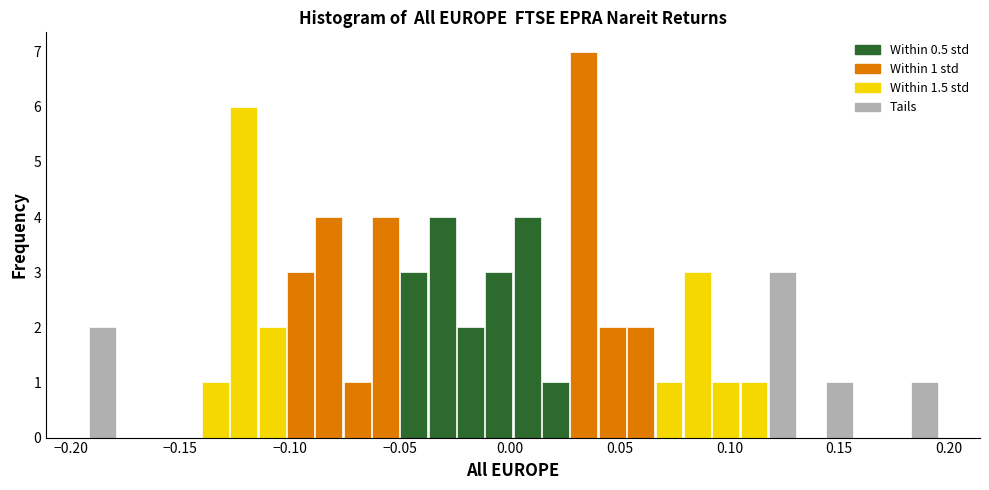

Around what value on the x-axis is the tallest bar? Give the approximate position of its centre, as read against the axis.

0.035